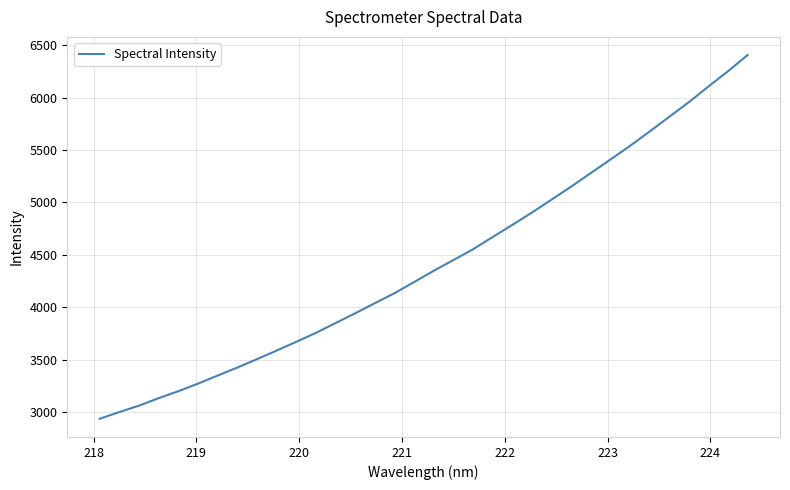

What is the greatest value displayed?

6405.0